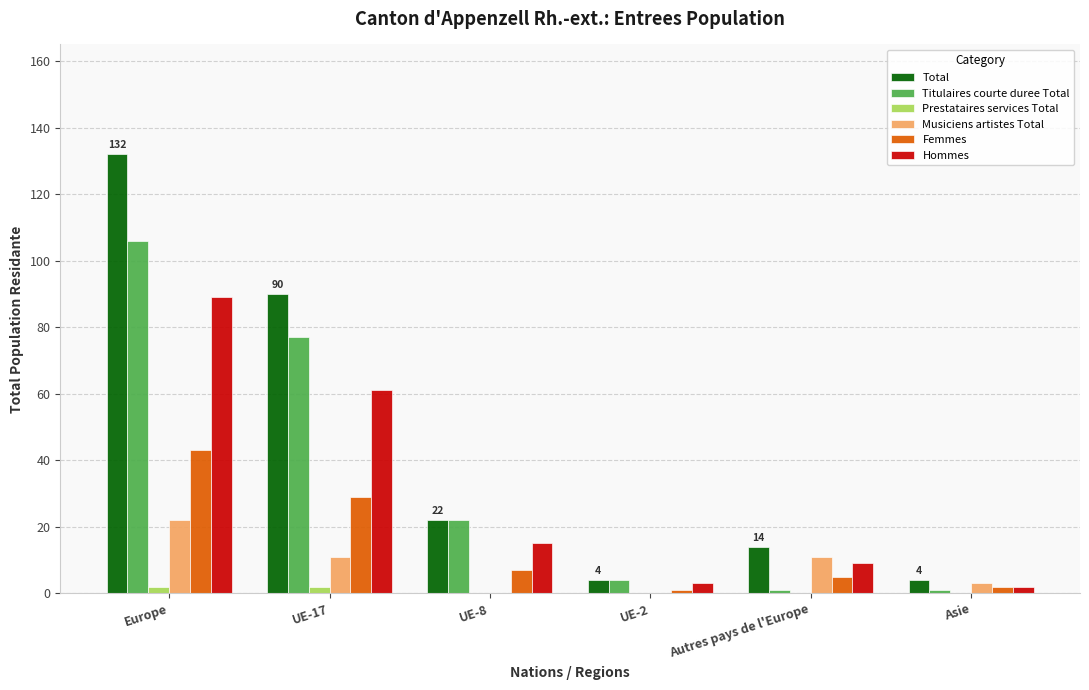

What are all the series names shown in the legend?

Total, Titulaires courte duree Total, Prestataires services Total, Musiciens artistes Total, Femmes, Hommes